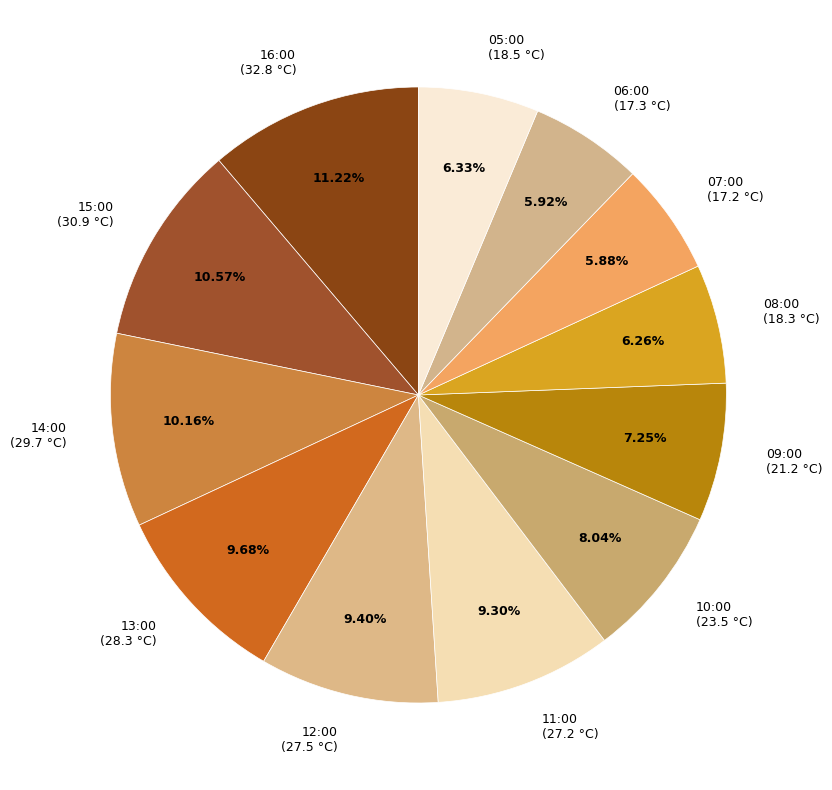

What is the largest slice in the pie chart?

16:00